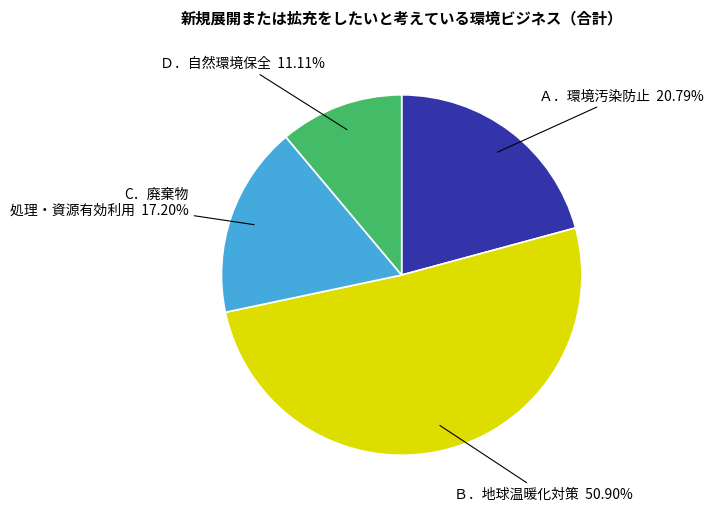

Count the number of slices in the pie.

4